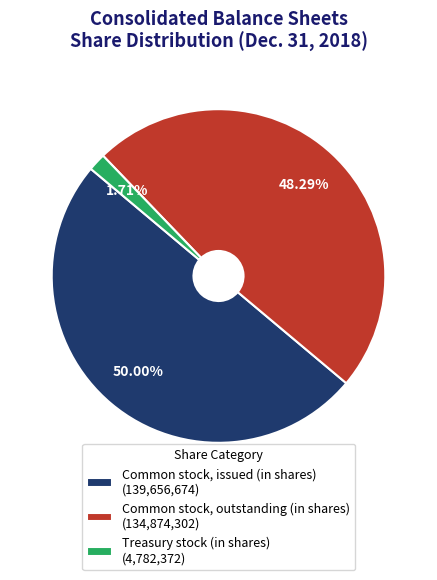

What portion of the pie excludes Treasury stock (in shares)?

98.3%